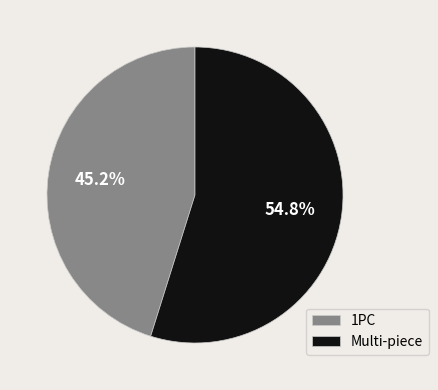

Rank the categories by value from highest to lowest.

Multi-piece, 1PC